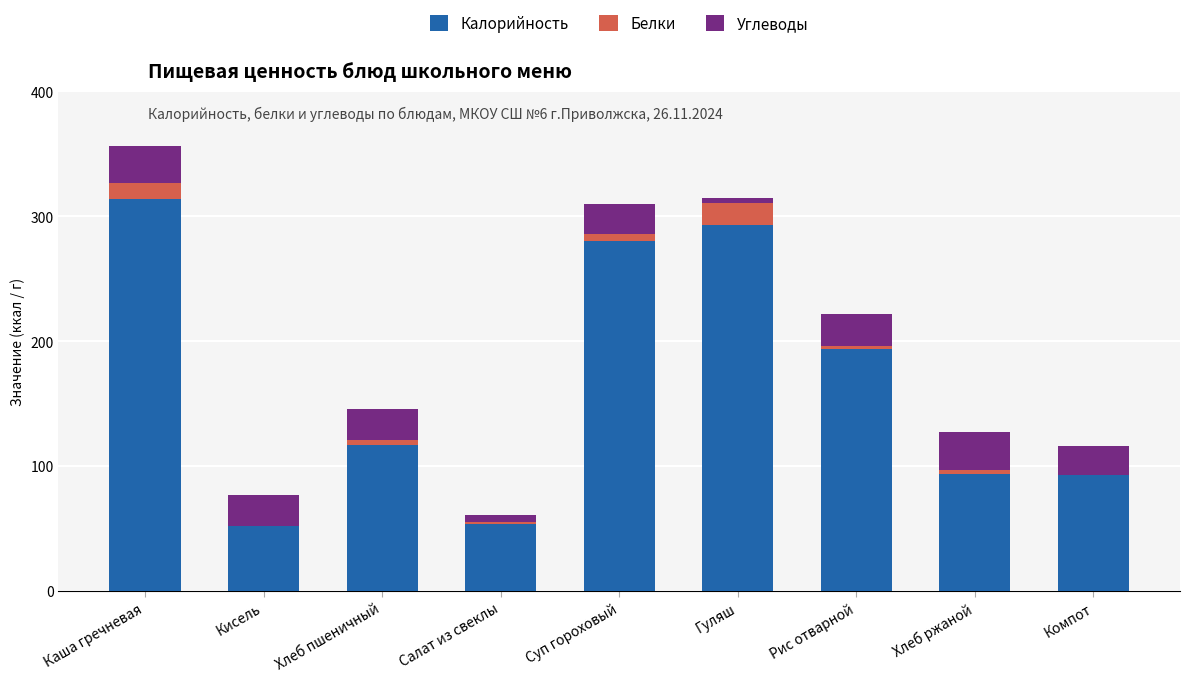

Are the bars horizontal?

No